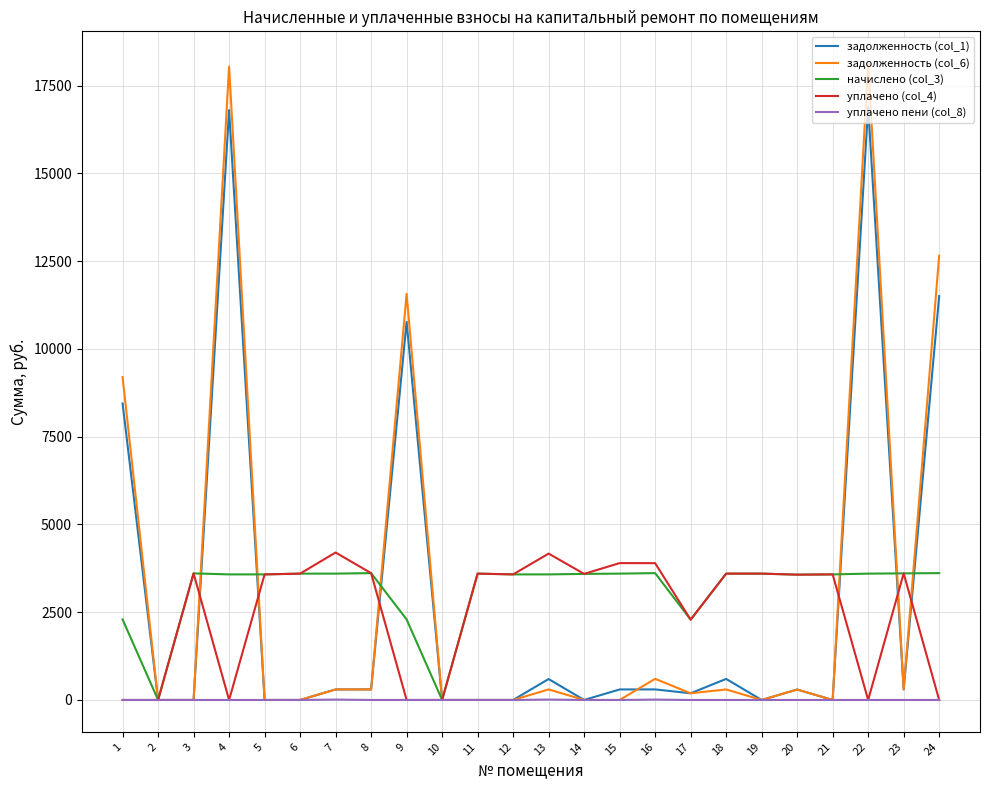

What is the highest value of the уплачено пени (col_8) series?

11.1